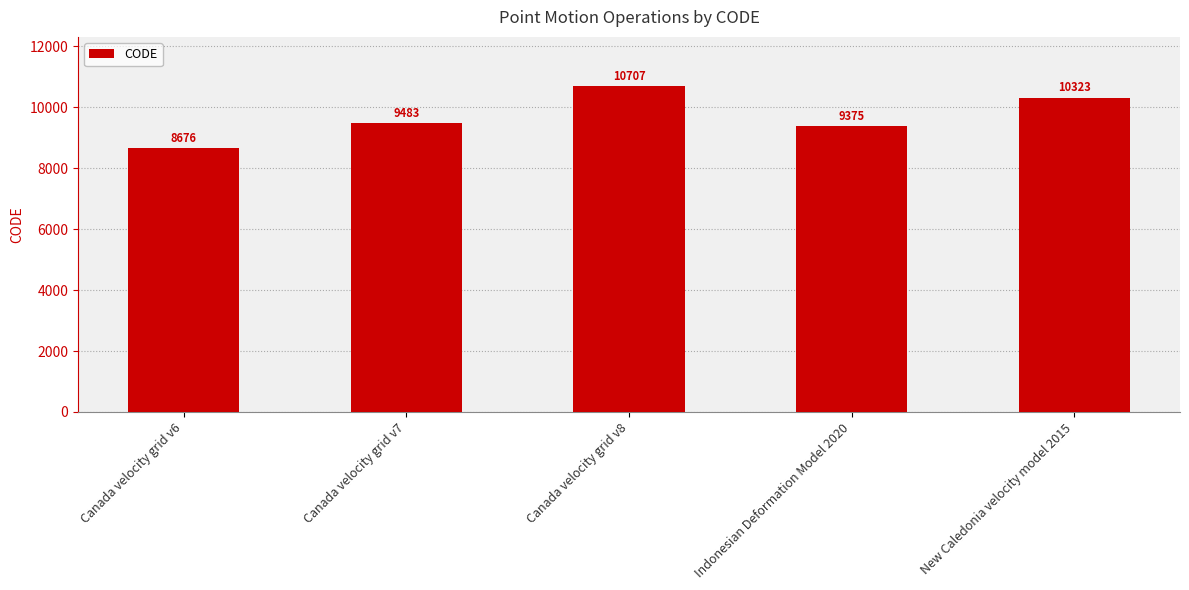

How many data points are less than 9483?

2